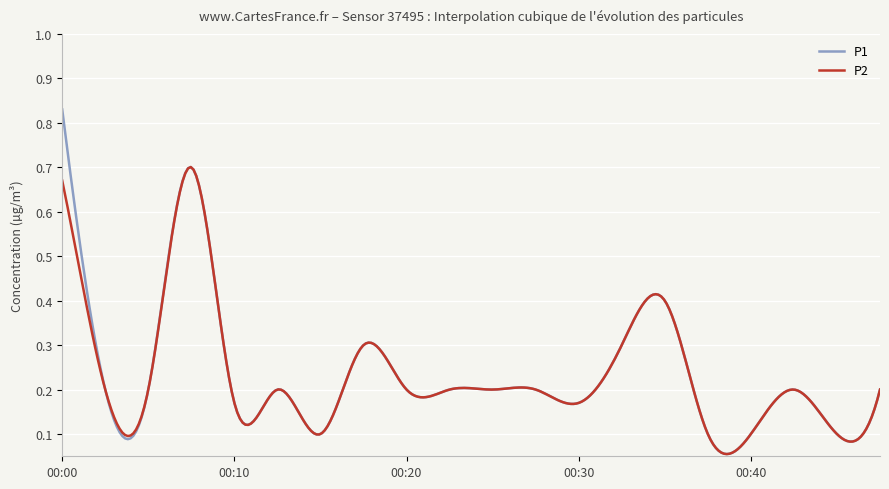

Rank the series by their maximum value, from highest to lowest.

P1, P2